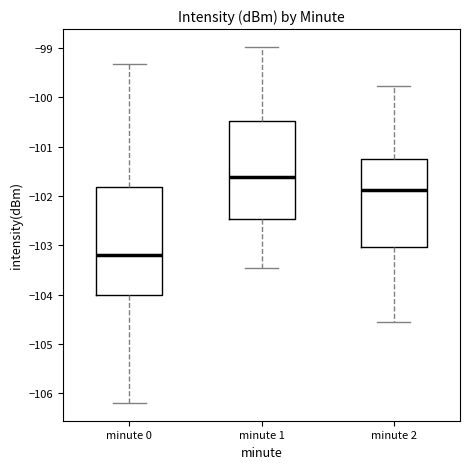

Reading left to right, transcribe this box plot: for each box, give where its median line is, the range the box spans, and where its two whiskers end, as read against the y-axis. The values are not printed on the chart, so give them approximately, as read against the axis.

minute 0: median -103.2, box -104.0 to -101.8, whiskers -106.2 to -99.3
minute 1: median -101.6, box -102.5 to -100.5, whiskers -103.5 to -99.0
minute 2: median -101.9, box -103.0 to -101.3, whiskers -104.6 to -99.8